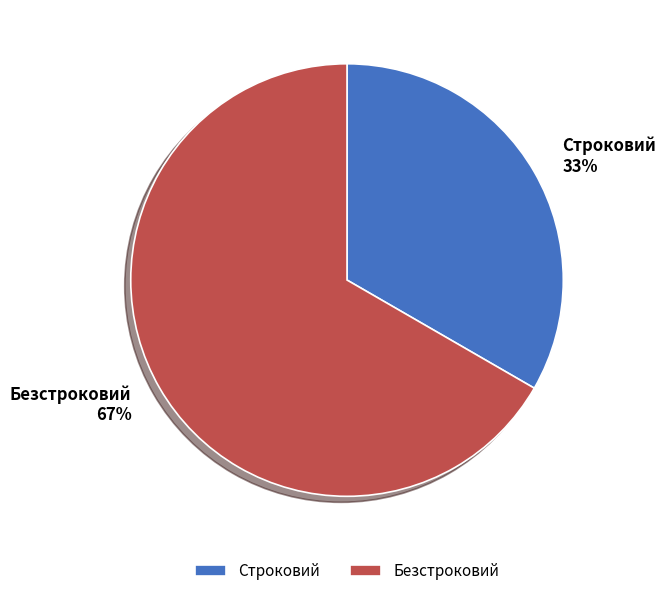

Is Безстроковий the majority of the pie?

Yes